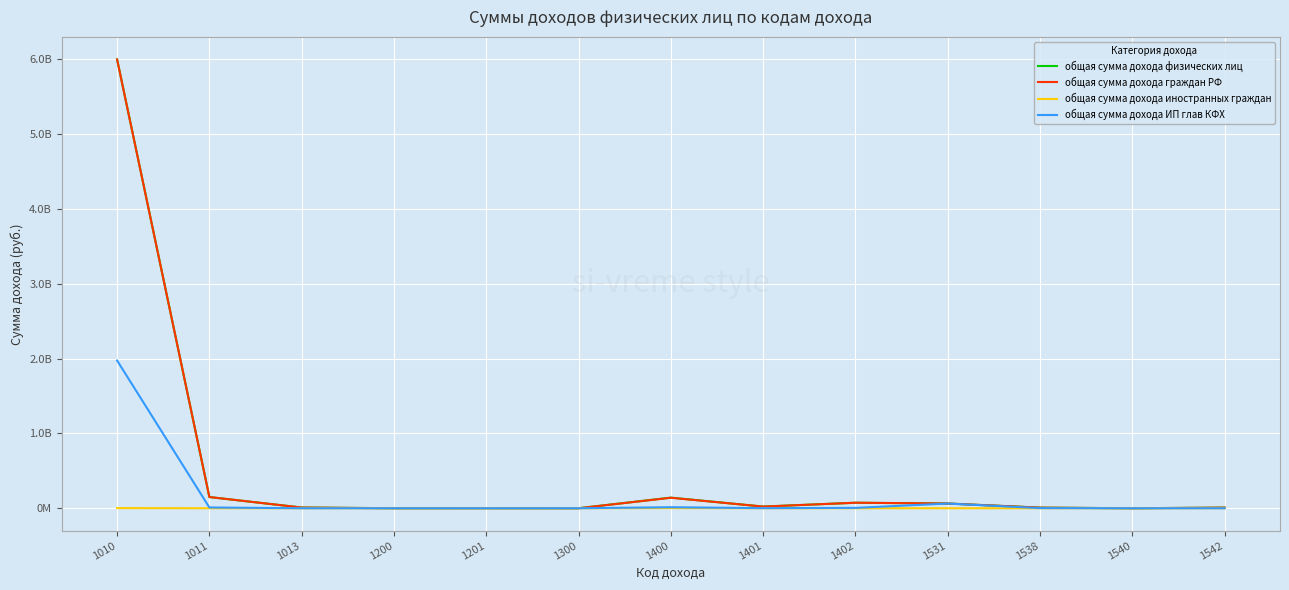

Does the chart display data point markers on the line(s)?

No